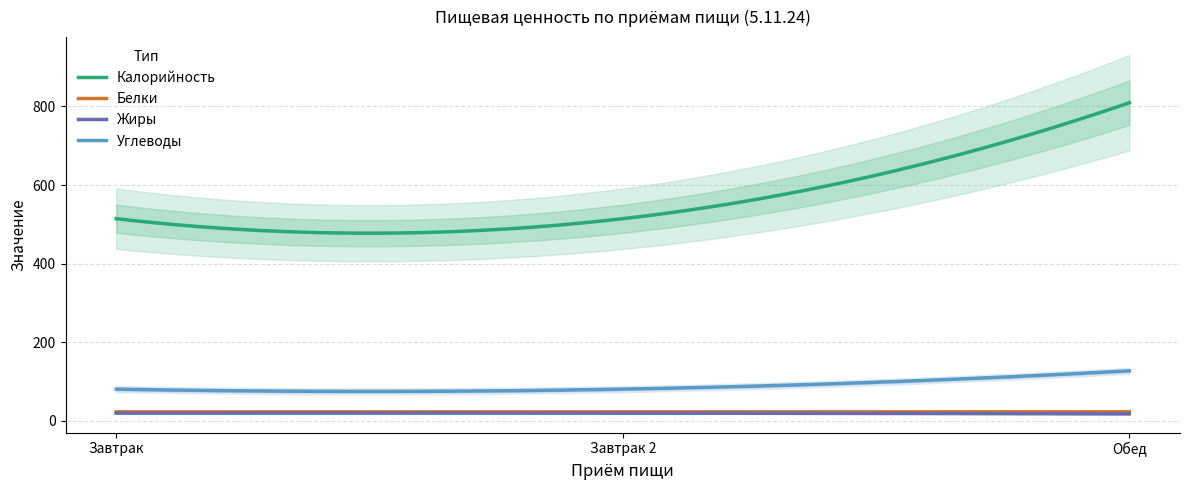

Is this an area chart (filled region under the line)?

No